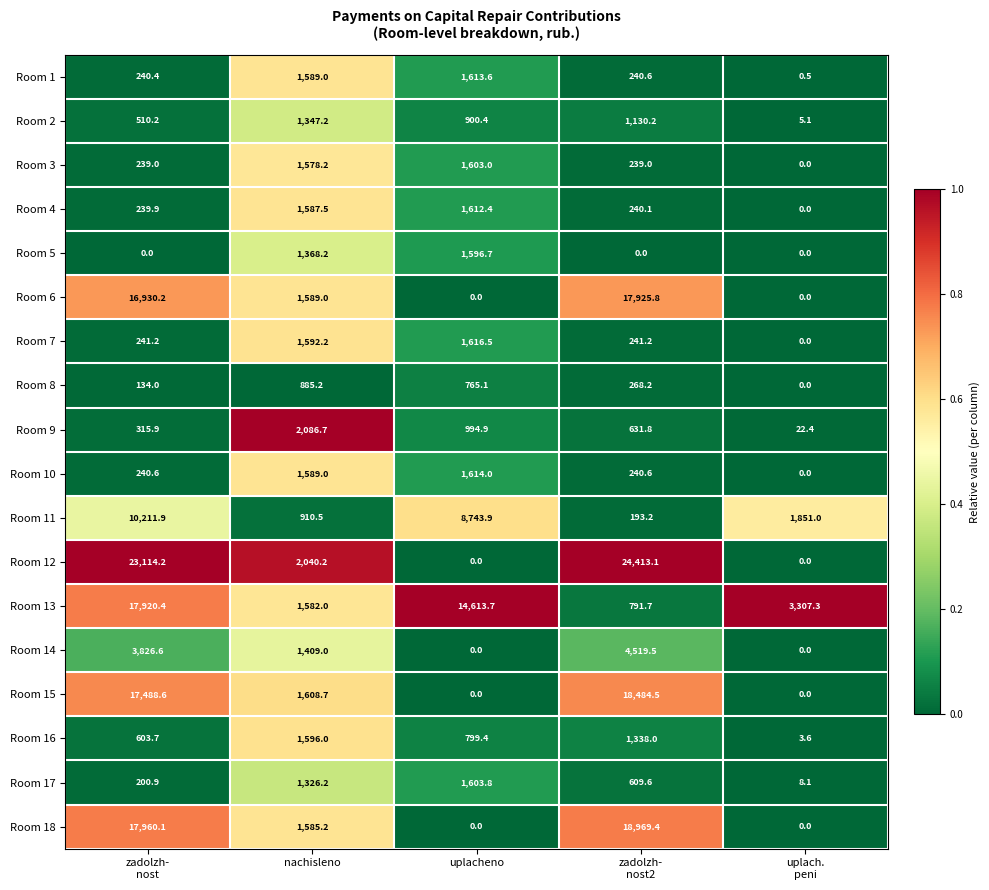

What is the difference between the second highest and minimum values in the Room 17 series?

1318.1